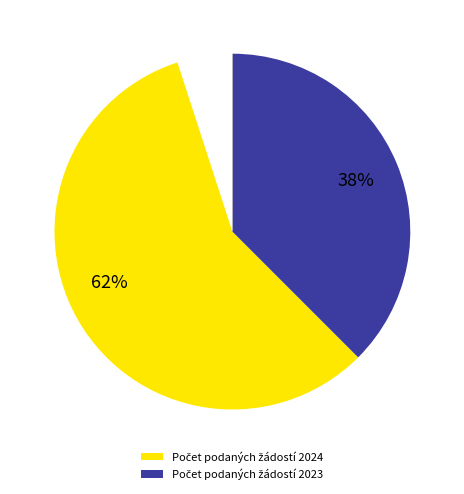

Do Počet podaných žádostí 2024 and Počet podaných žádostí 2023 together represent more than half of the pie?

Yes